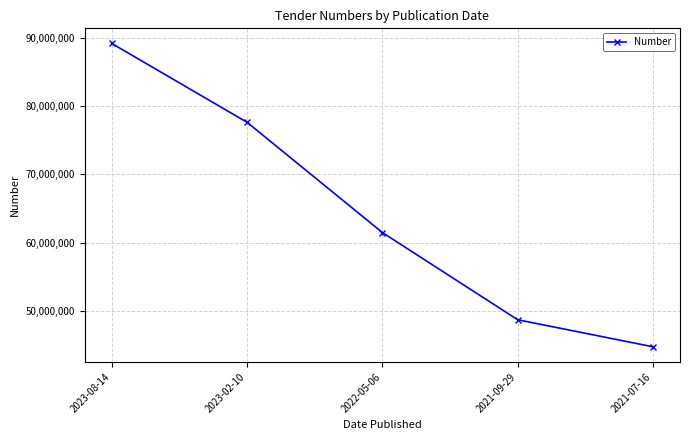

How many data points does each series have?

5